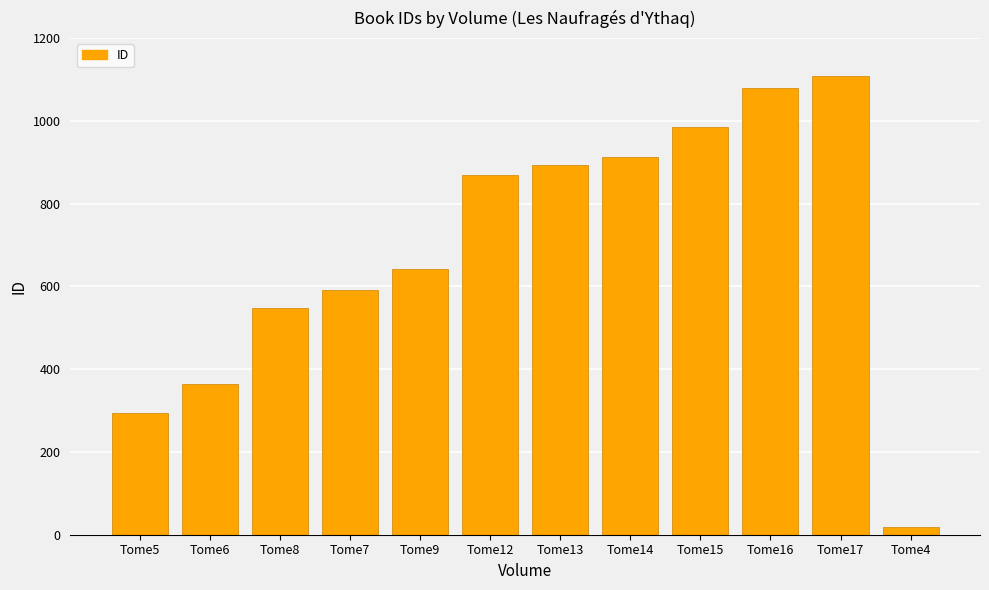

Rank the categories by value from lowest to highest.

Tome4, Tome5, Tome6, Tome8, Tome7, Tome9, Tome12, Tome13, Tome14, Tome15, Tome16, Tome17